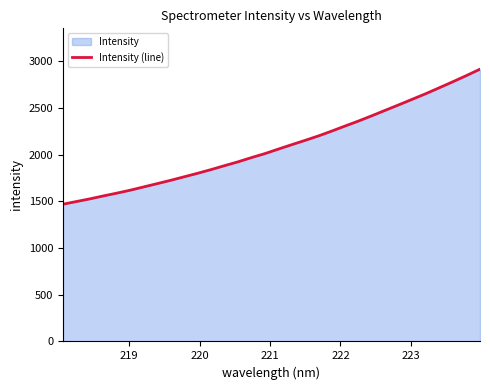

What is the greatest value displayed?

2915.2